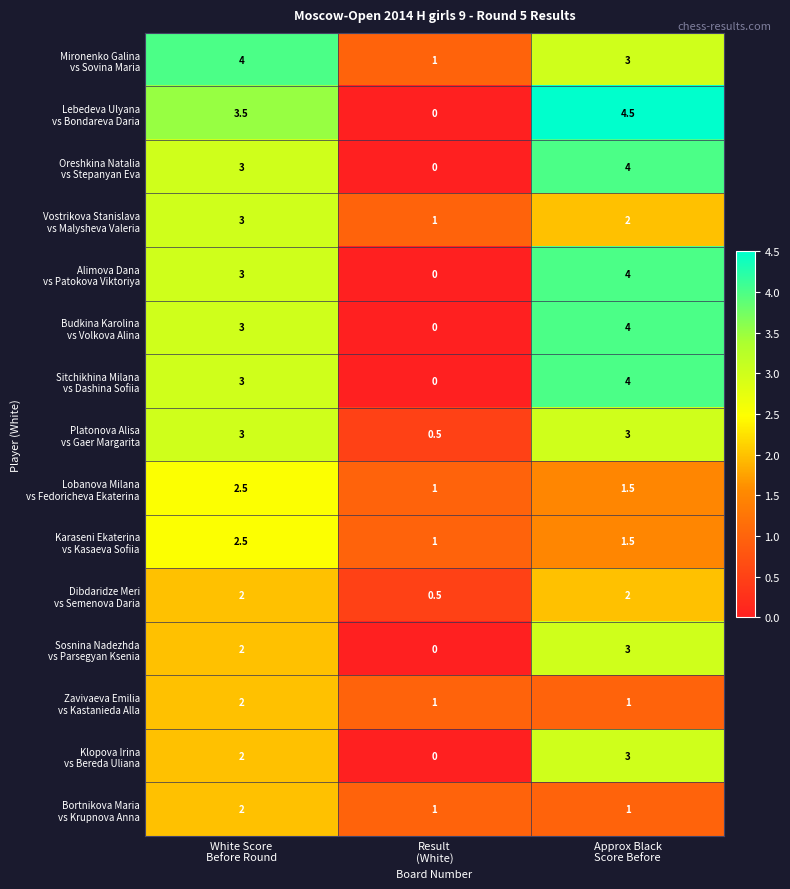

At how many categories does at least one series exceed 0?

3